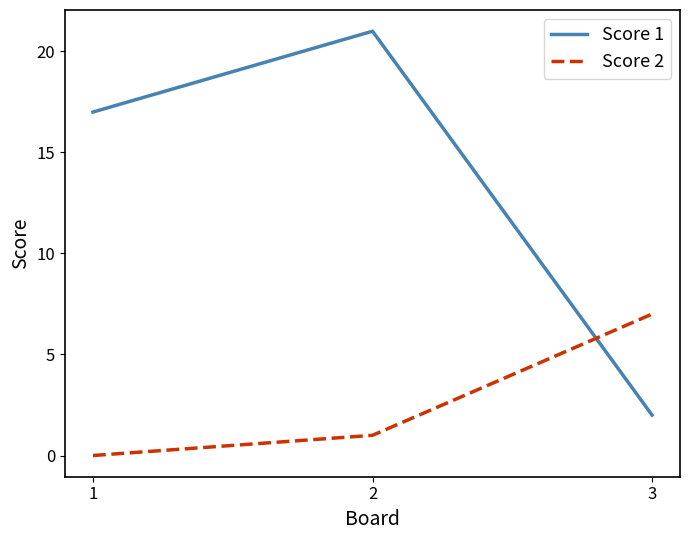

What is the greatest value displayed?

21